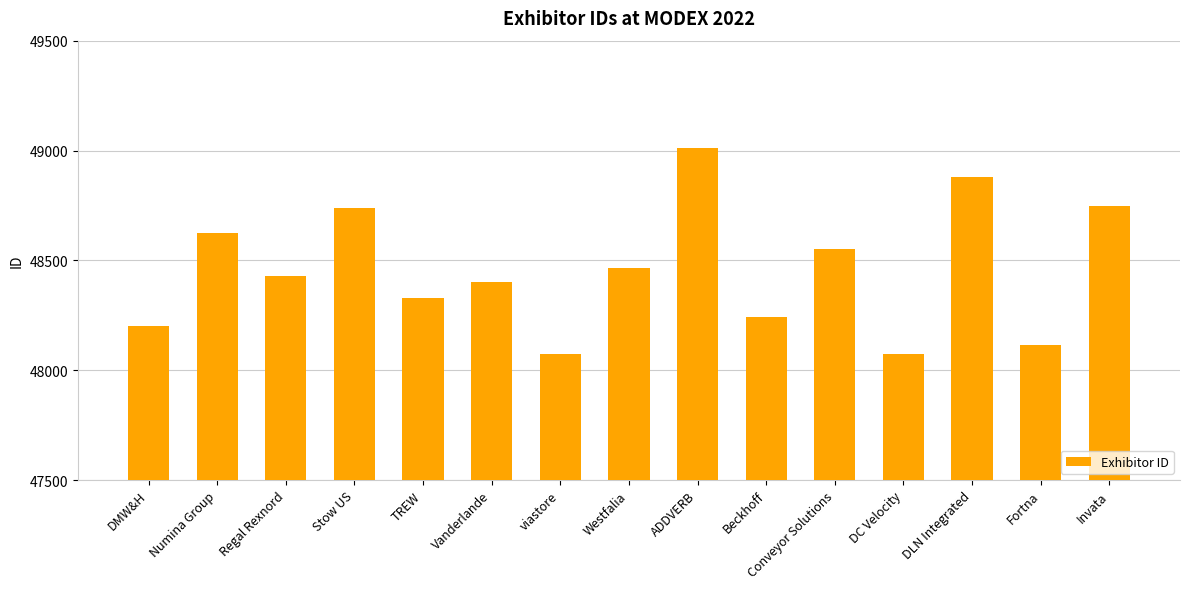

The chart shows a value of 84441 at Stow US. True or false?

False